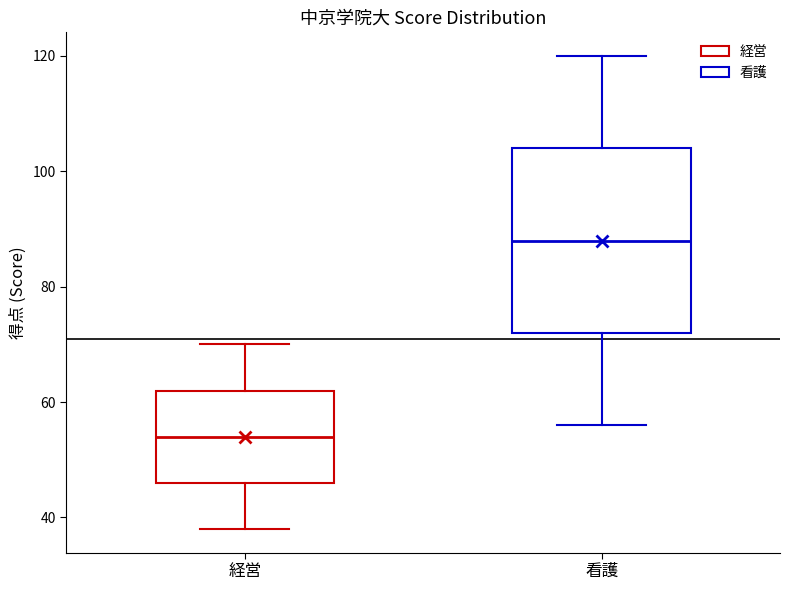

Reading left to right, read every box against the y-axis: the position of its median line, the range the box covers, and the ends of its whiskers. The values are not printed on the chart, so give them approximately, as read against the axis.

経営: median 54, box 46 to 62, whiskers 38 to 70
看護: median 88, box 72 to 104, whiskers 56 to 120